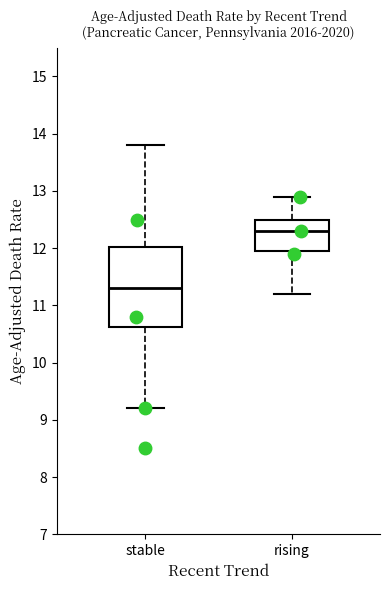

Which box's median line is the lowest?

stable